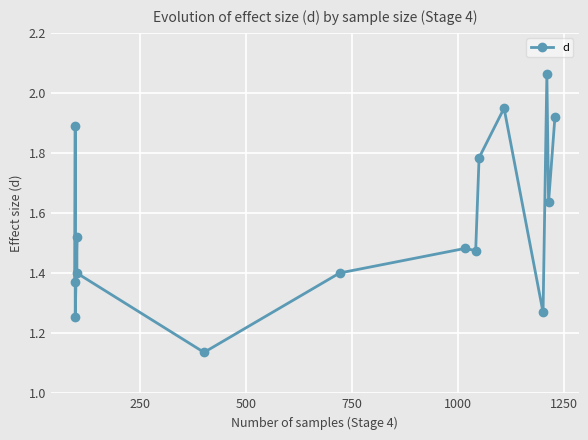

What is the value of the 13th point from the left?

2.1